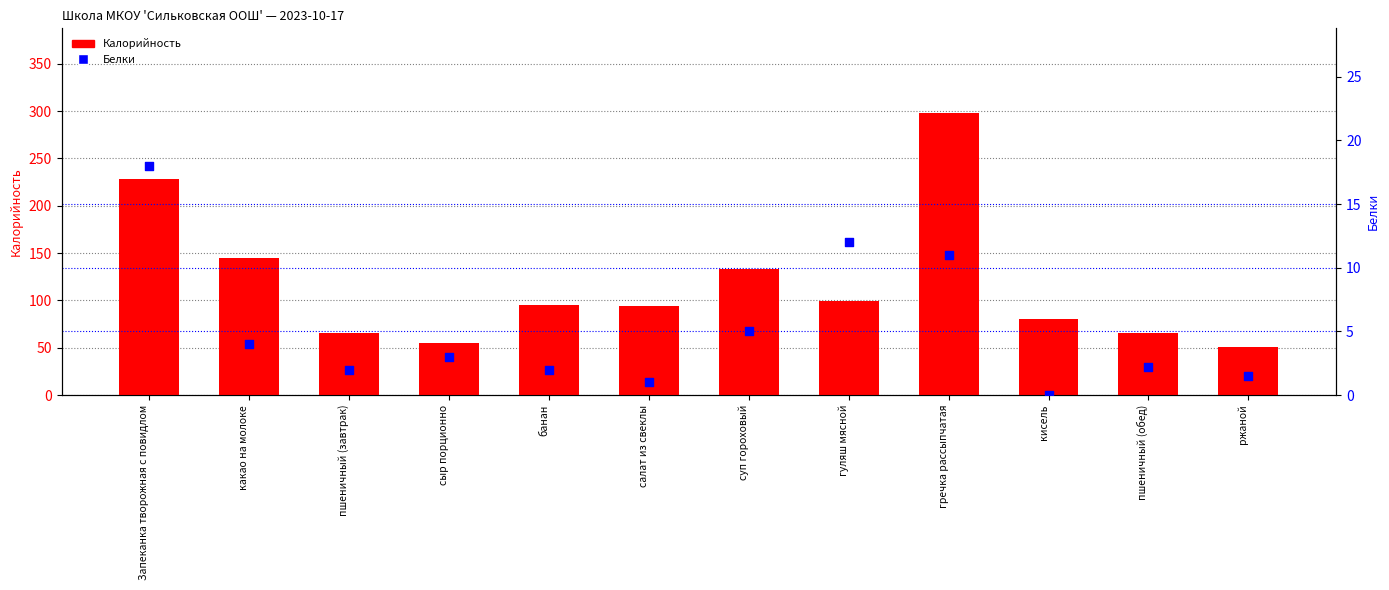

At which category is the sum across all series the highest?

гречка рассыпчатая